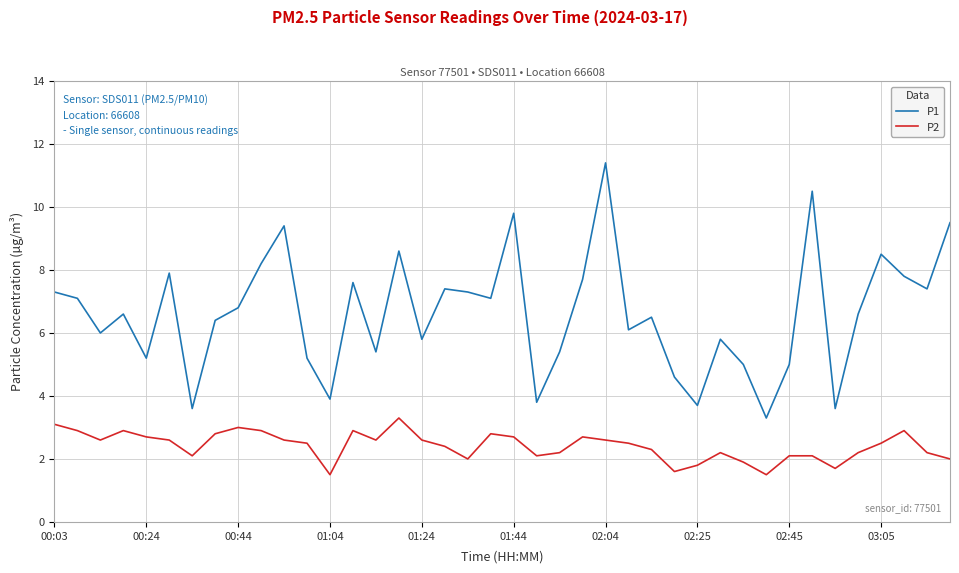

Which series has the largest total across all categories?

P1